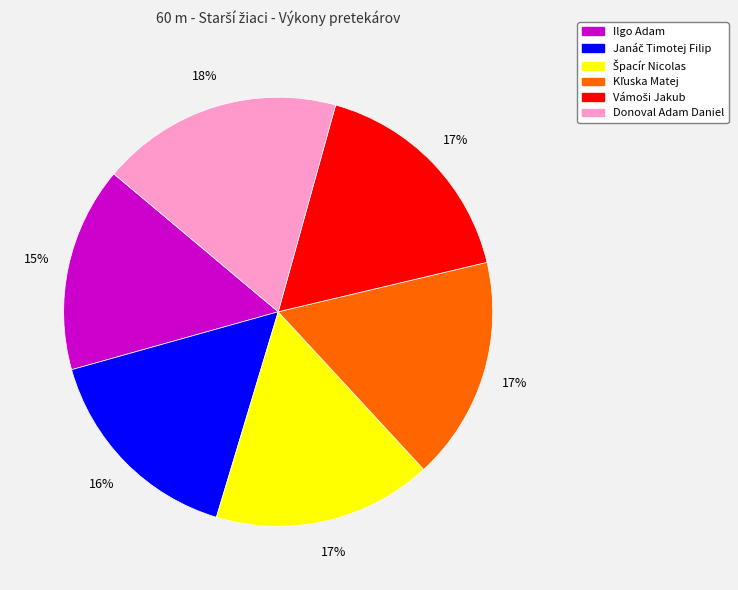

Is there any slice that represents more than half of the pie?

No